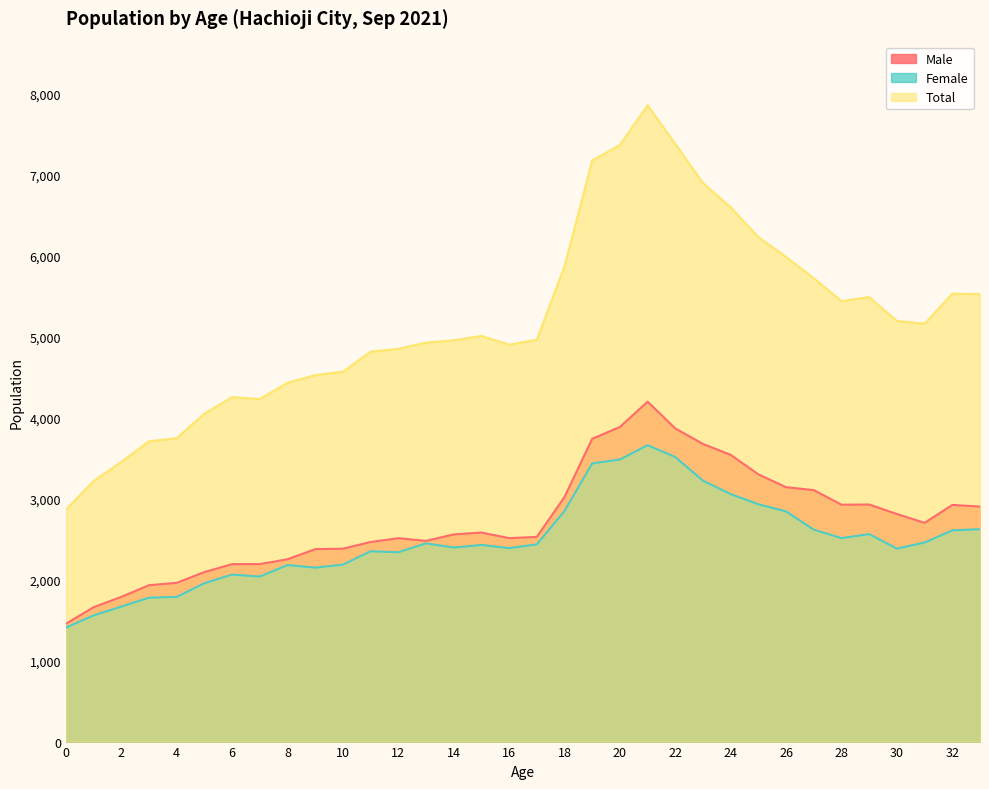

True or false: Female and Male intersect in this chart.

False